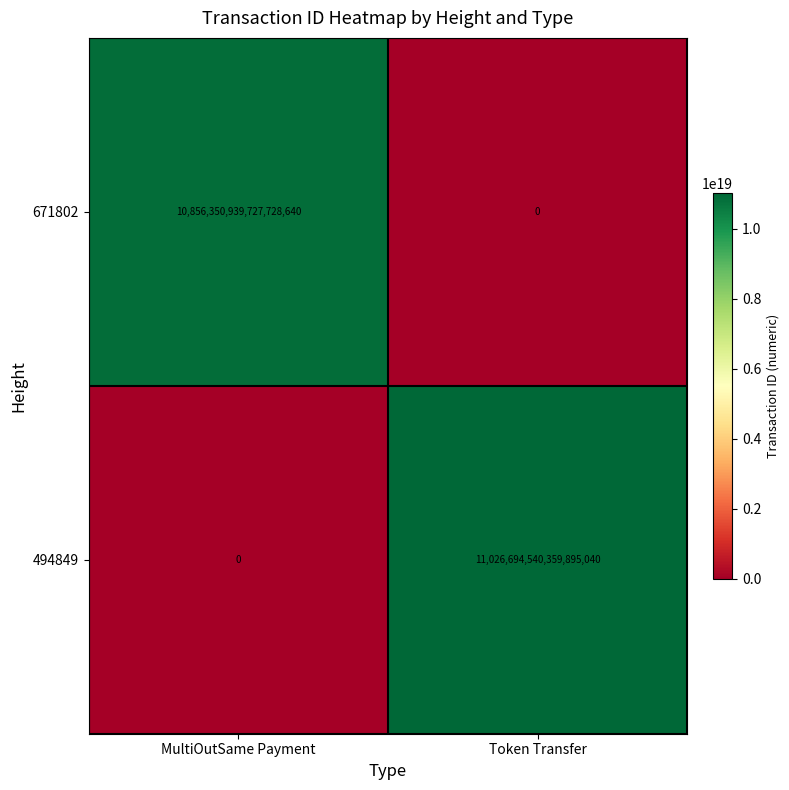

Between MultiOutSame Payment and Token Transfer, which series saw the biggest shift?

494849